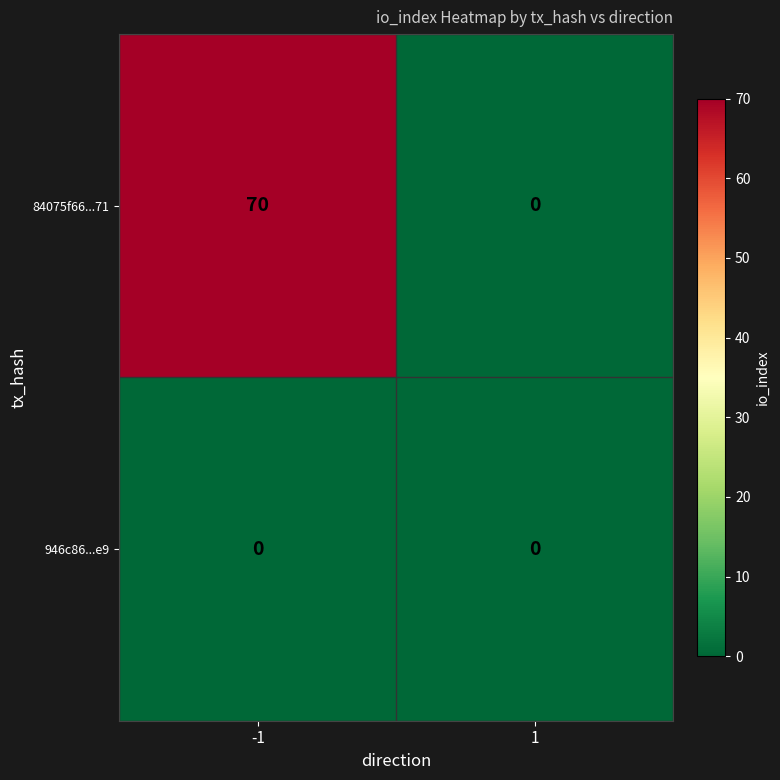

Which series has the largest total across all categories?

84075f66...71